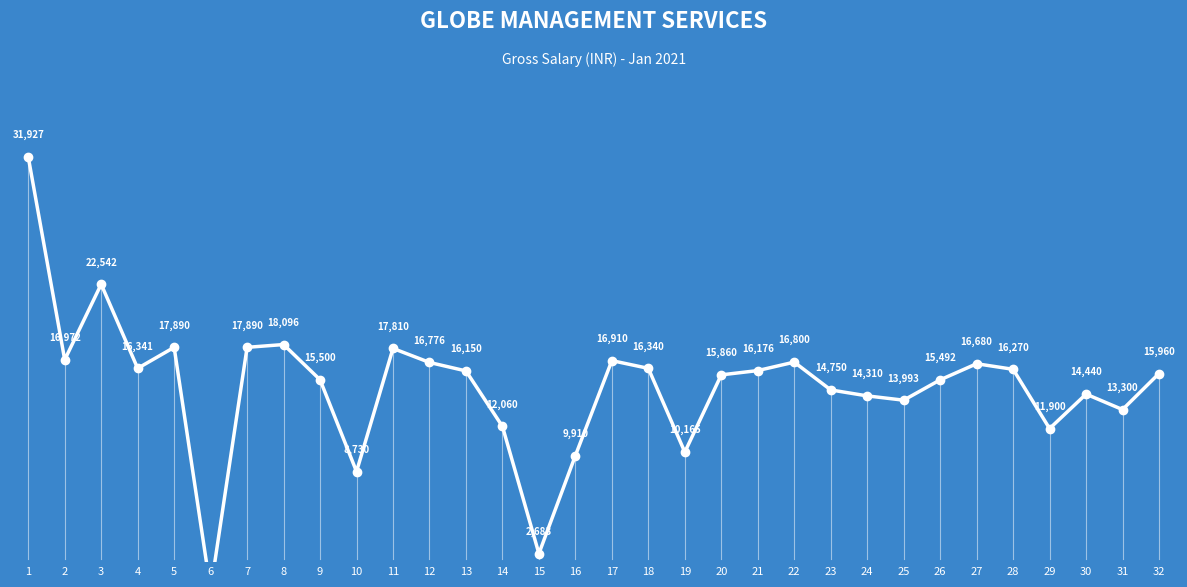

What is the value of the 5th point from the left?

17890